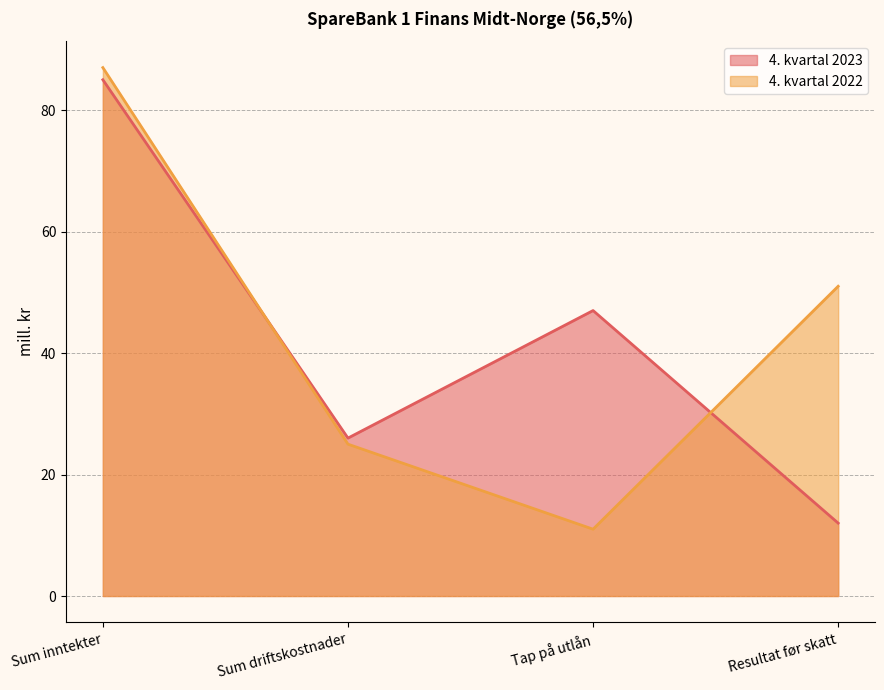

Reading right to left, transcribe all the data shown in this chart.

4. kvartal 2023: 12	47	26	85
4. kvartal 2022: 51	11	25	87